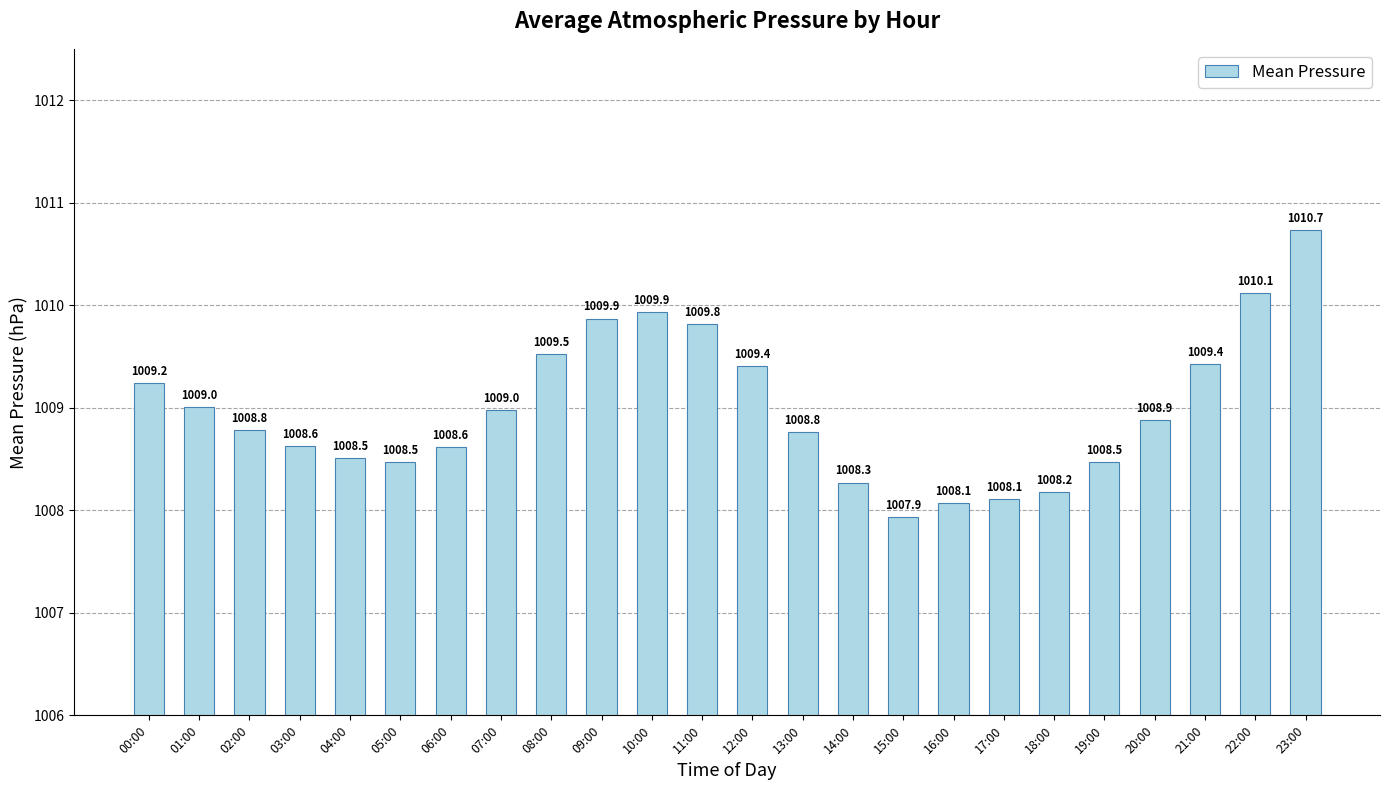

Reading left to right, what are all the values shown in this chart?

1009.2	1009.0	1008.8	1008.6	1008.5	1008.5	1008.6	1009.0	1009.5	1009.9	1009.9	1009.8	1009.4	1008.8	1008.3	1007.9	1008.1	1008.1	1008.2	1008.5	1008.9	1009.4	1010.1	1010.7